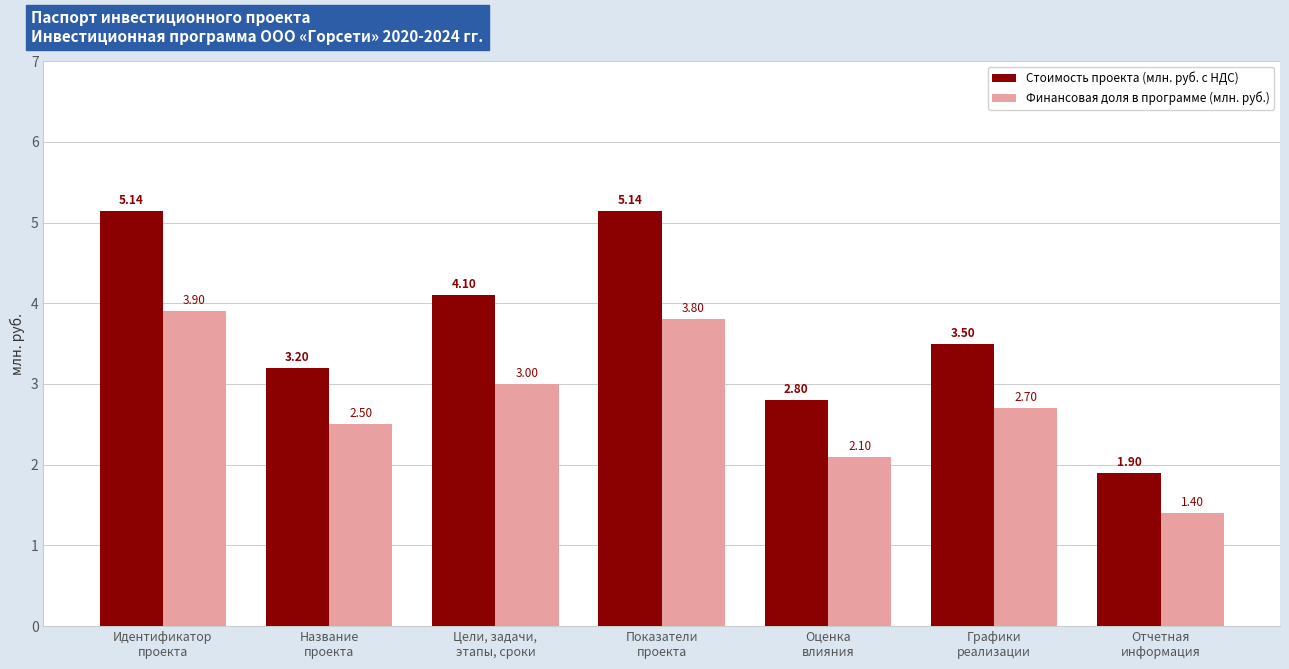

What position from the left is Идентификатор
проекта?

1